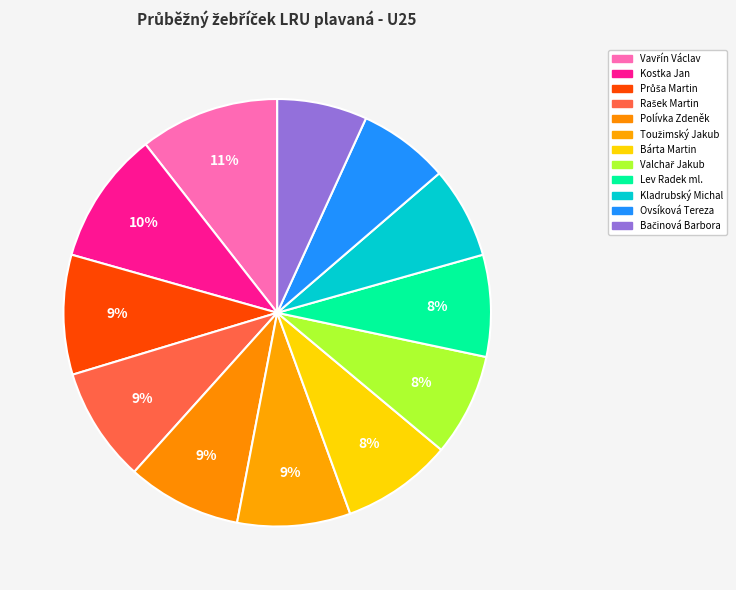

To the nearest percent, what is the difference between the Polívka Zdeněk and Kladrubský Michal slice percentages?

2%